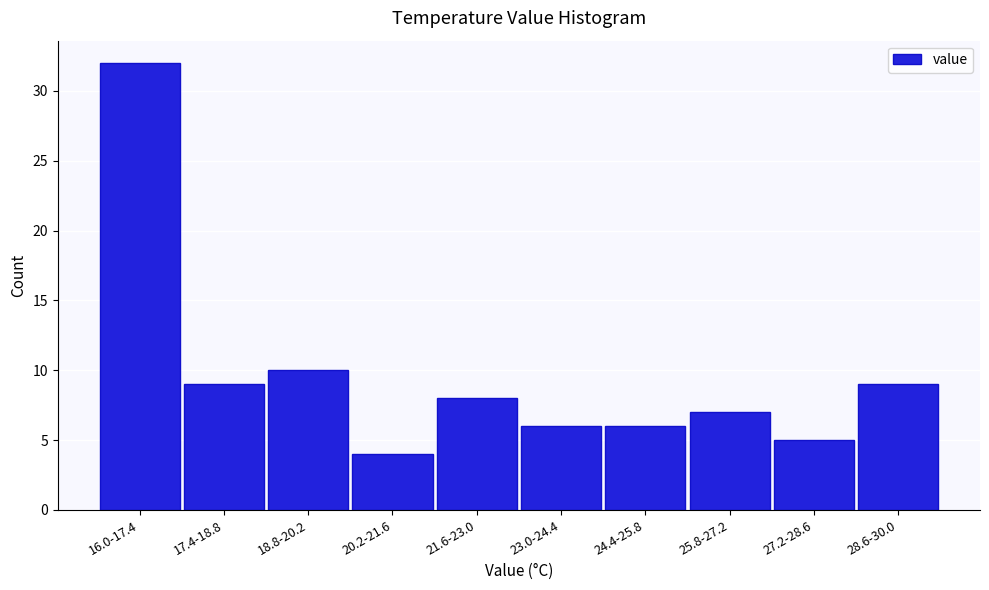

Reading left to right, extract all data points from this chart.

32	9	10	4	8	6	6	7	5	9